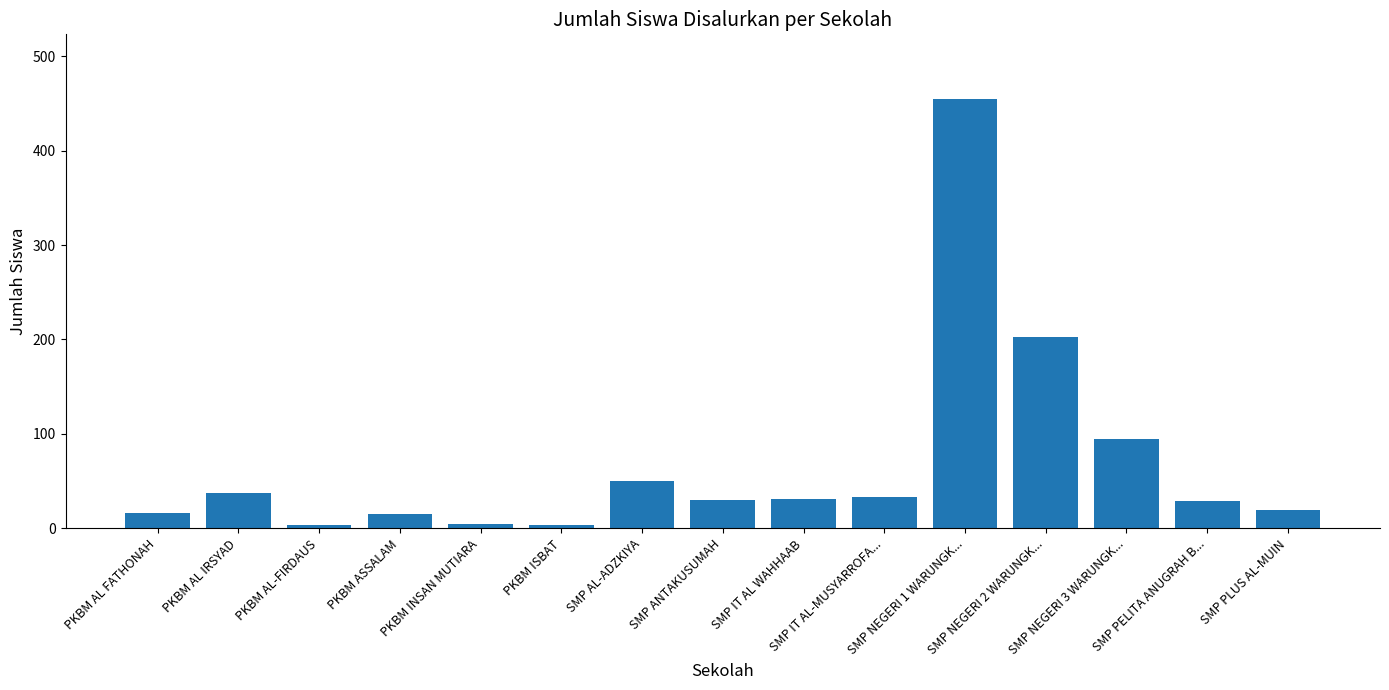

What is the minimum value shown in the chart?

3